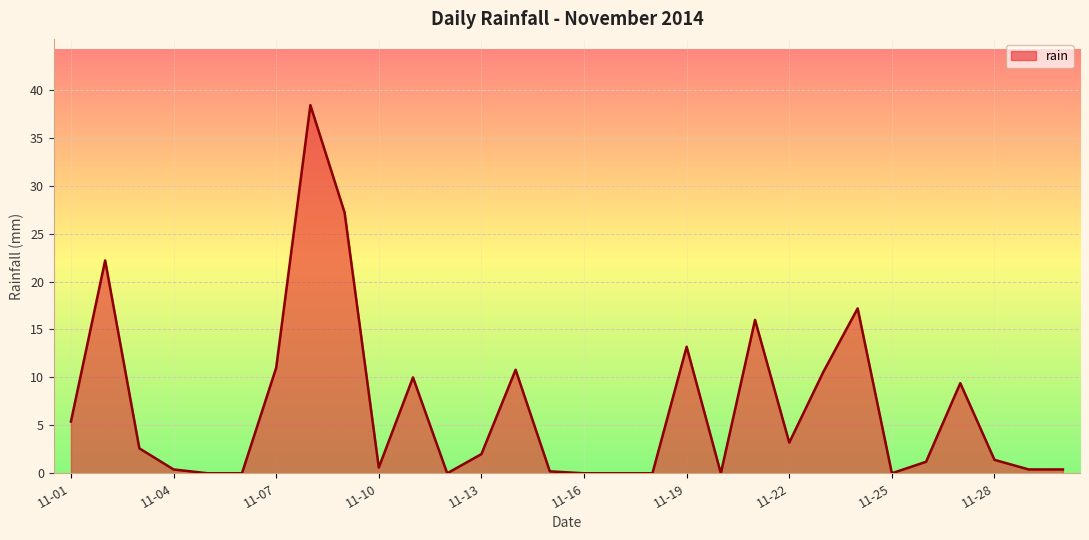

What is the difference between the maximum and minimum values?

38.4